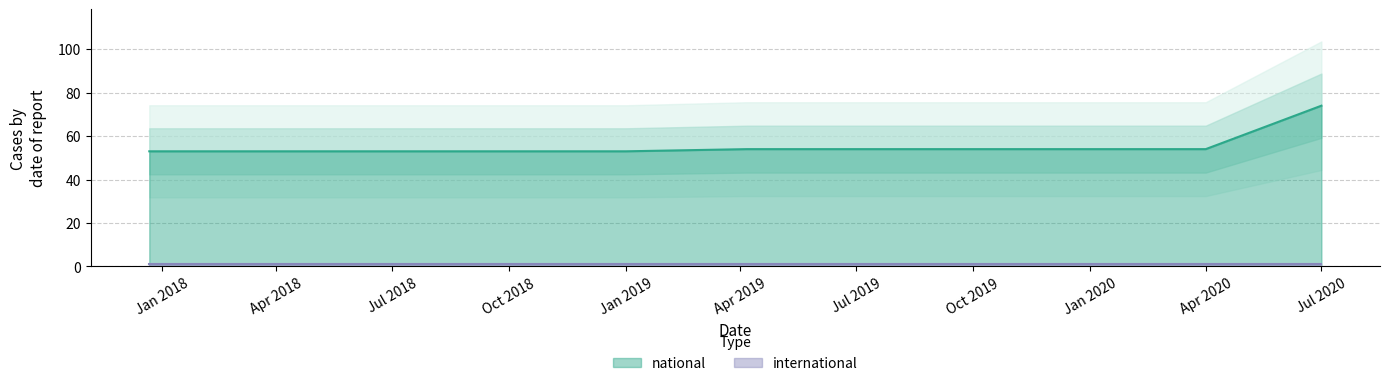

Between 2017-12-22 and 2019-07-01, which series saw the biggest shift?

national